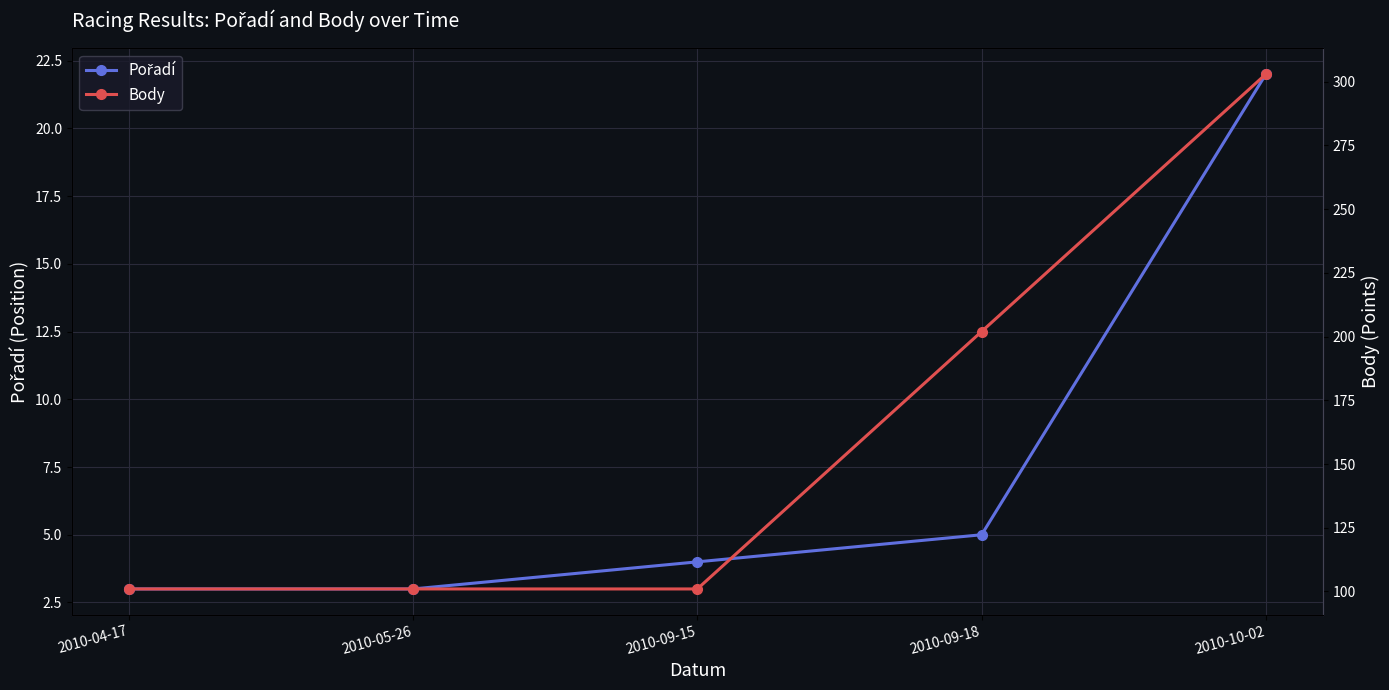

How many series are shown in this chart?

2